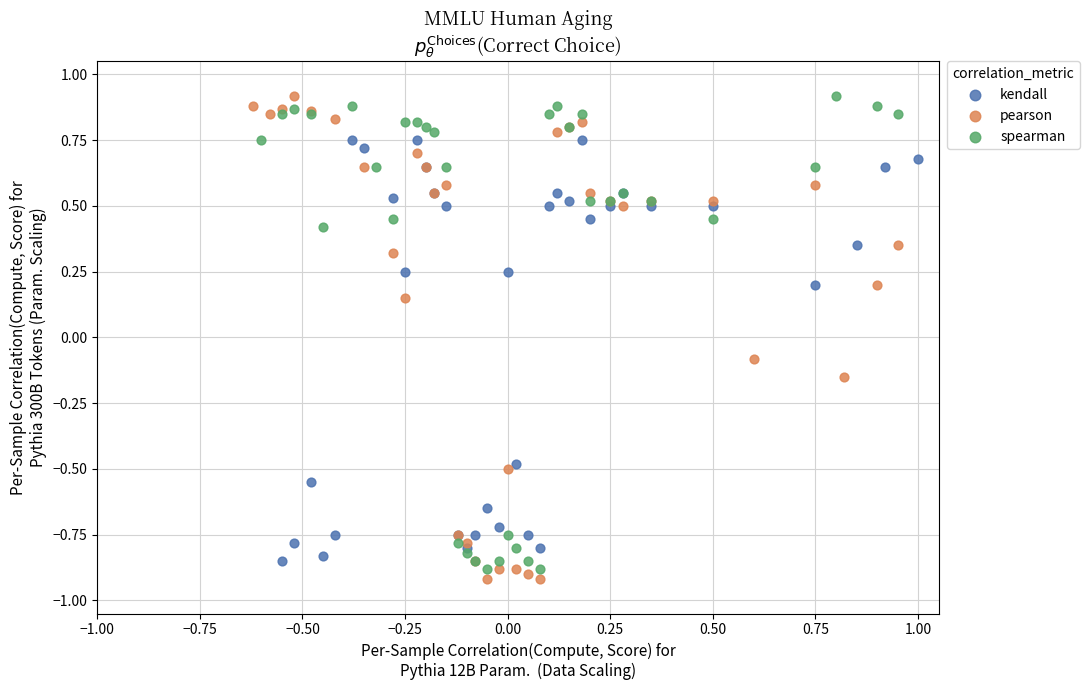

What are all the series names shown in the legend?

kendall, pearson, spearman